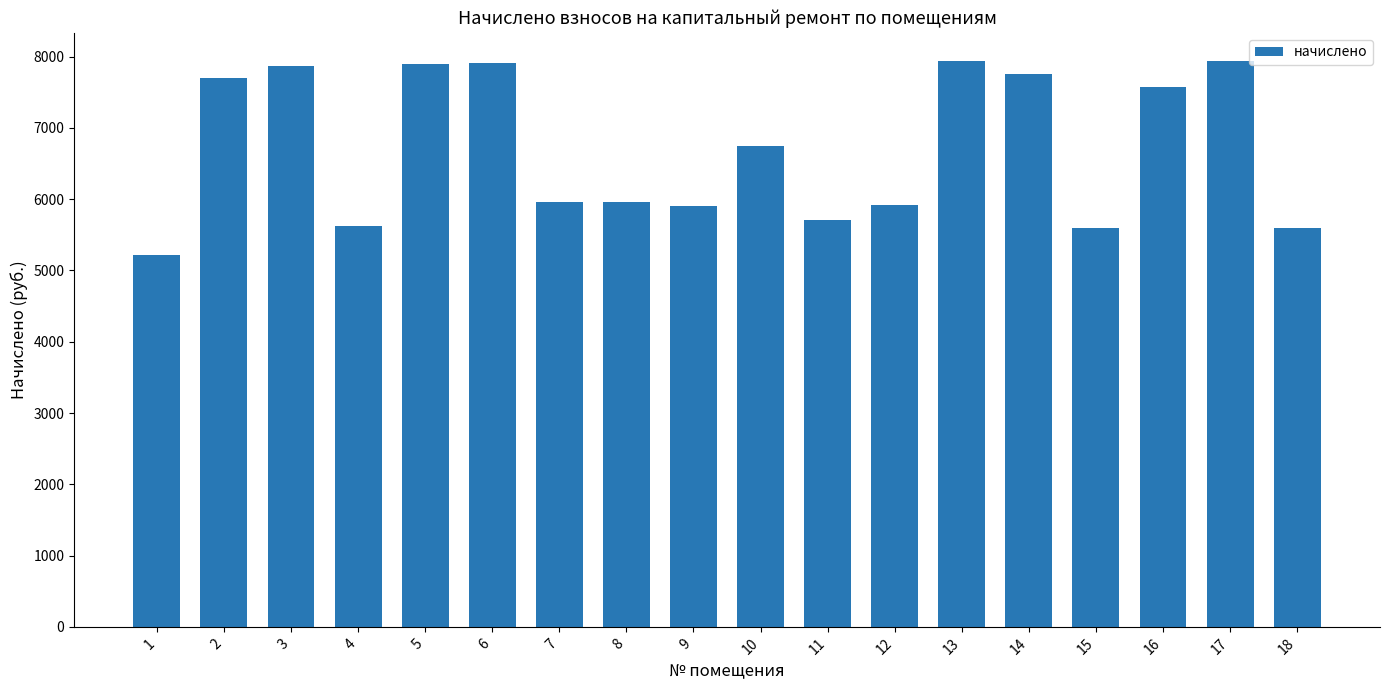

What is the difference between the values at 1 and 14?

2533.7